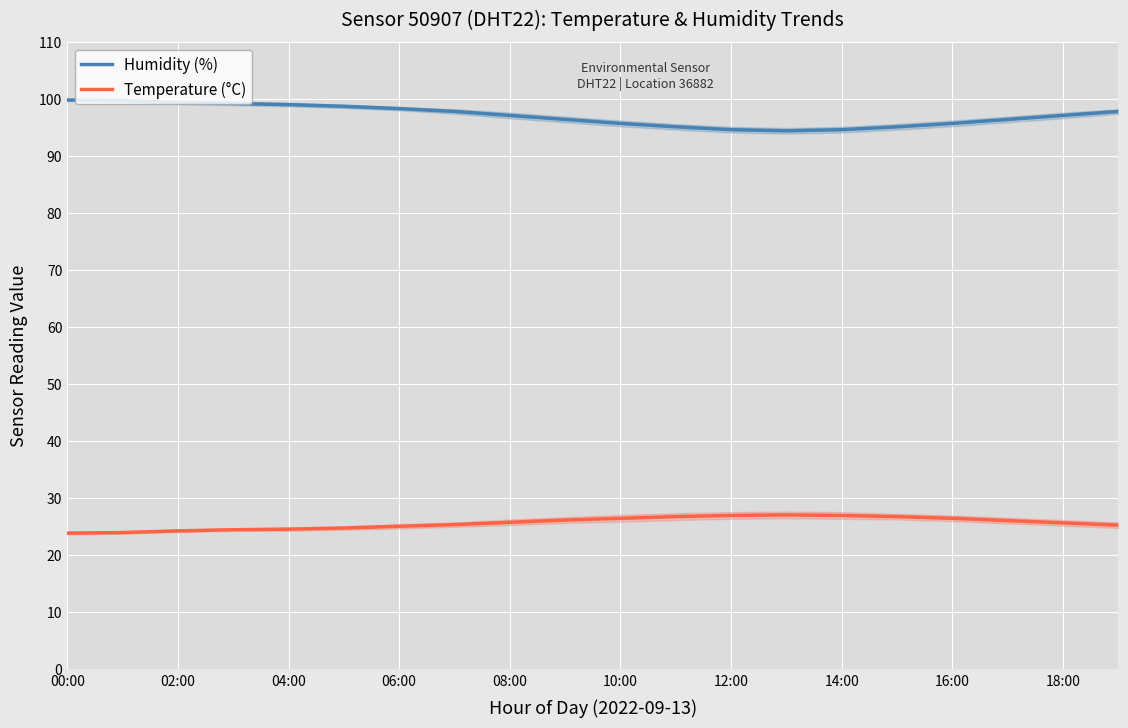

How many series are shown in this chart?

2